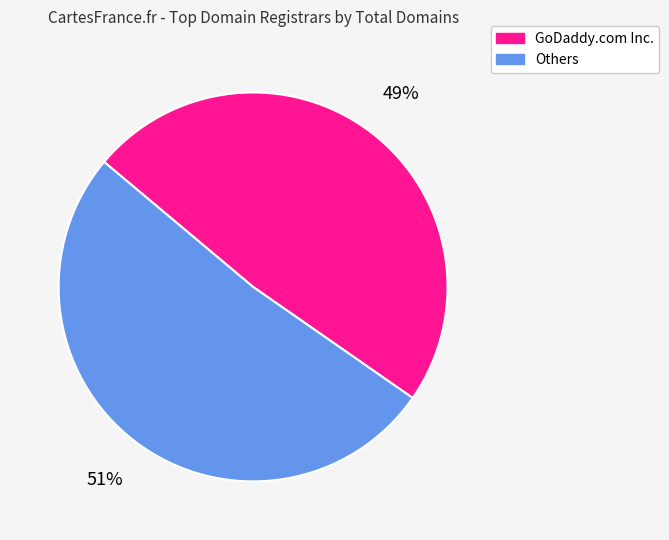

Is it true that GoDaddy.com Inc. is 39% of the pie?

False